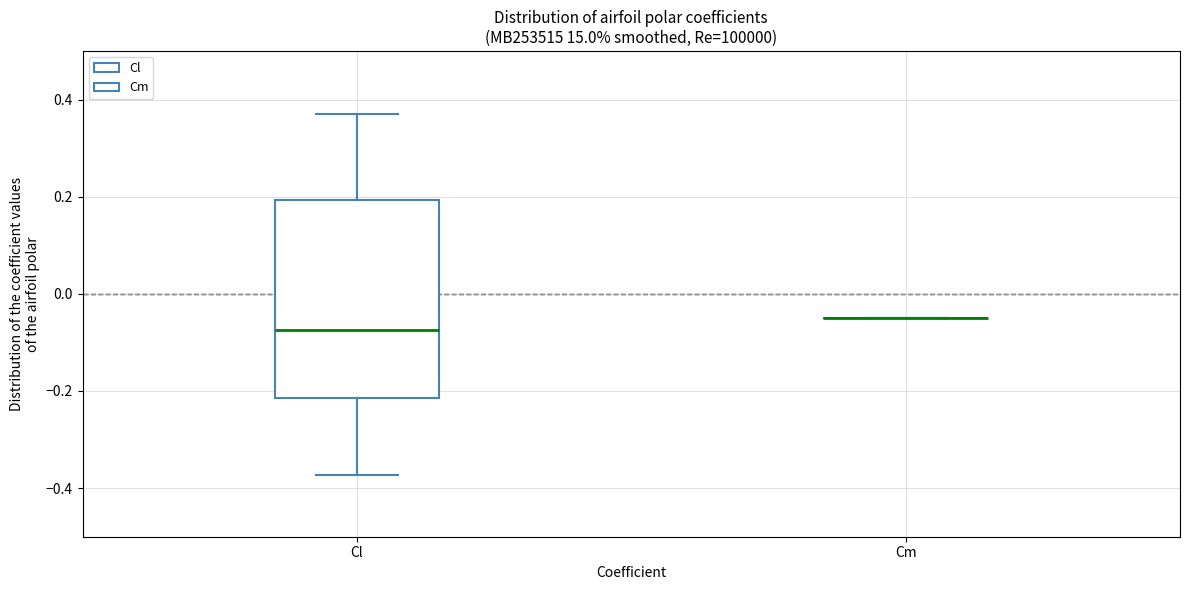

Comparing the boxes themselves (not the whiskers), which one is the tallest?

Cl